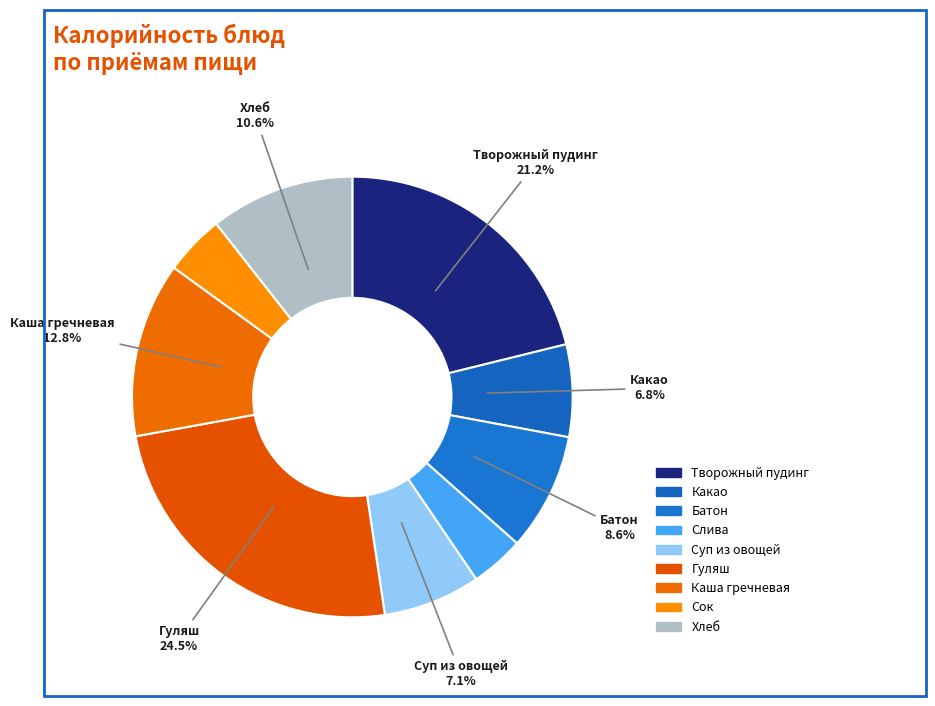

Rank the categories by value from highest to lowest.

Гуляш, Творожный пудинг, Каша гречневая, Хлеб, Батон, Суп из овощей, Какао, Сок, Слива